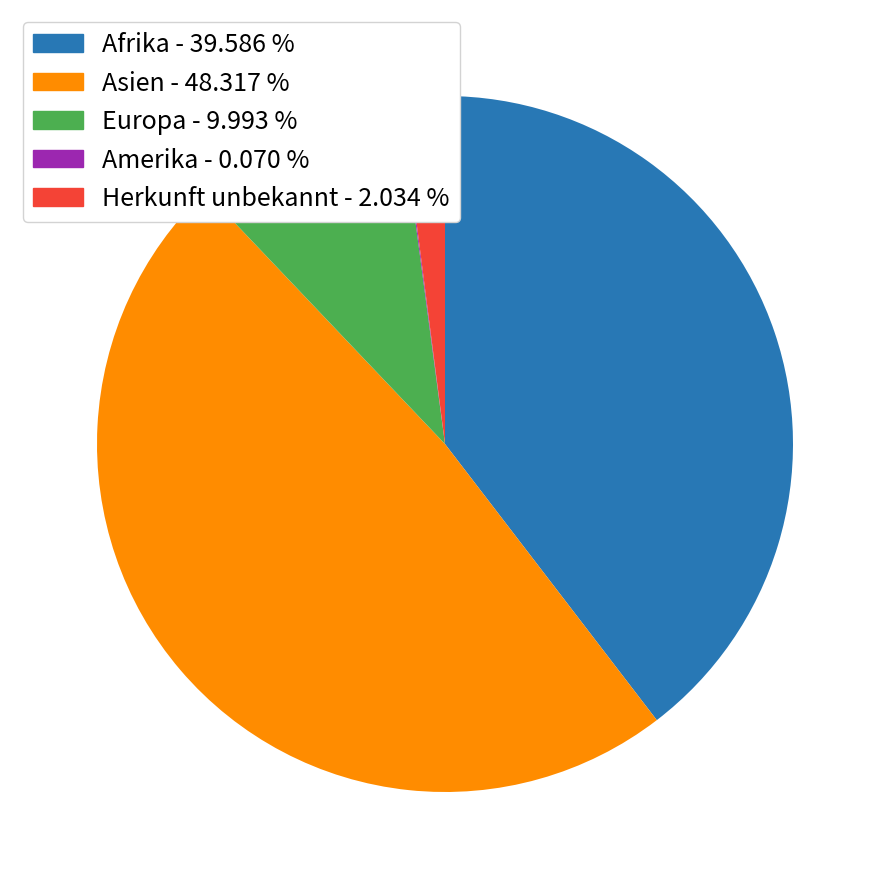

Which has a higher value, Herkunft unbekannt or Europa?

Europa